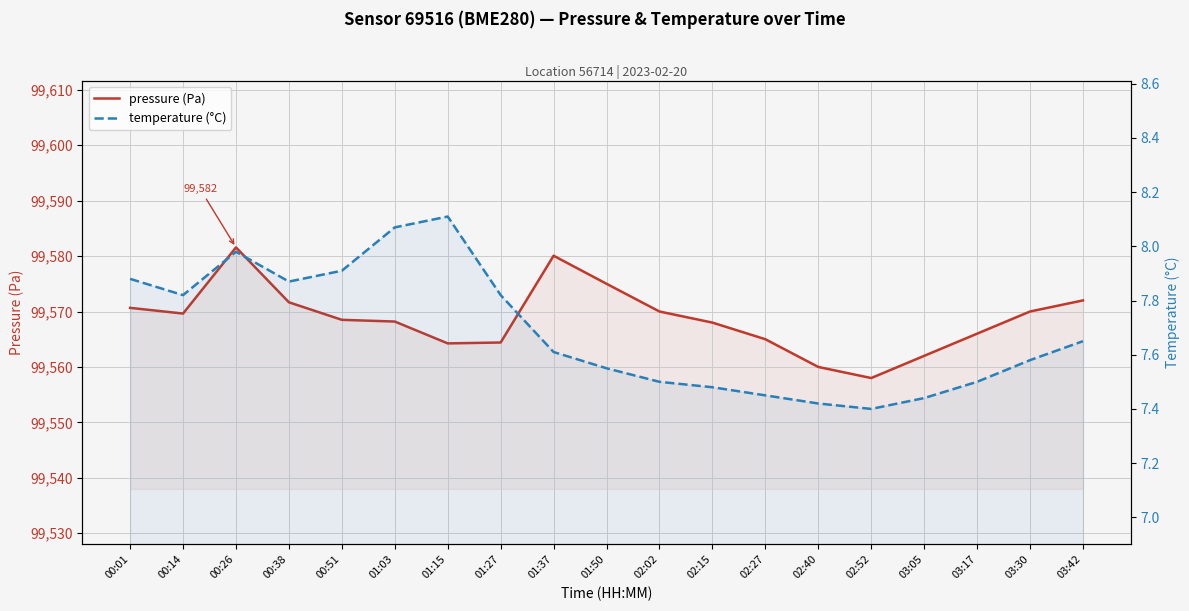

What is the difference between the highest and lowest values at 03:05?

99554.6